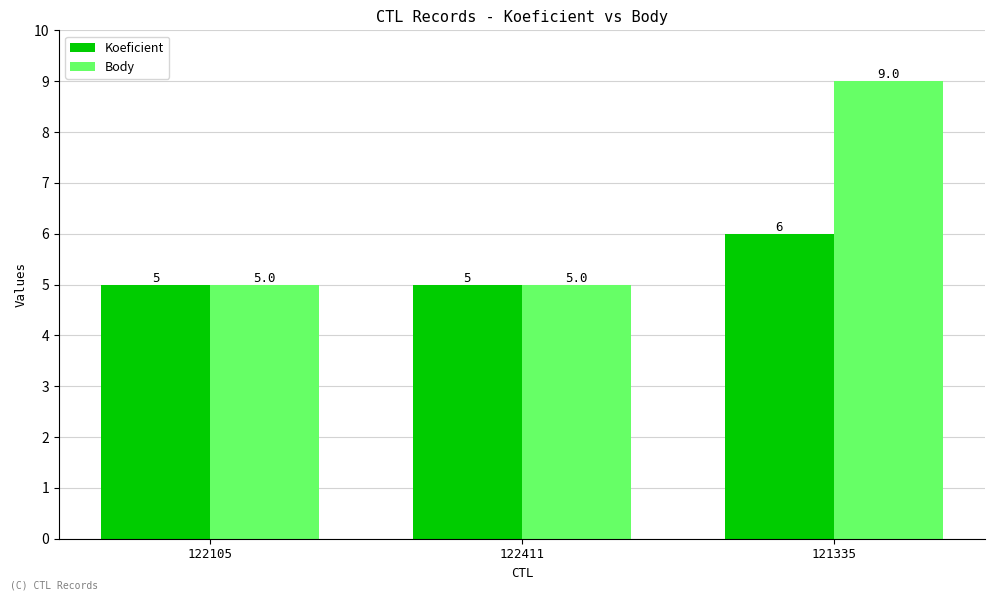

What is the sum of the Body values at 122105 and 122411?

10